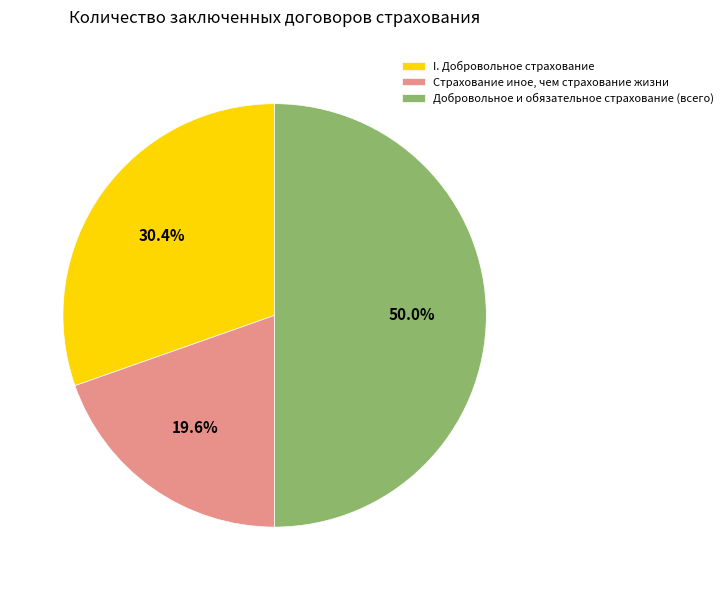

To the nearest percent, what is the combined percentage of I. Добровольное страхование and Добровольное и обязательное страхование (всего)?

80%